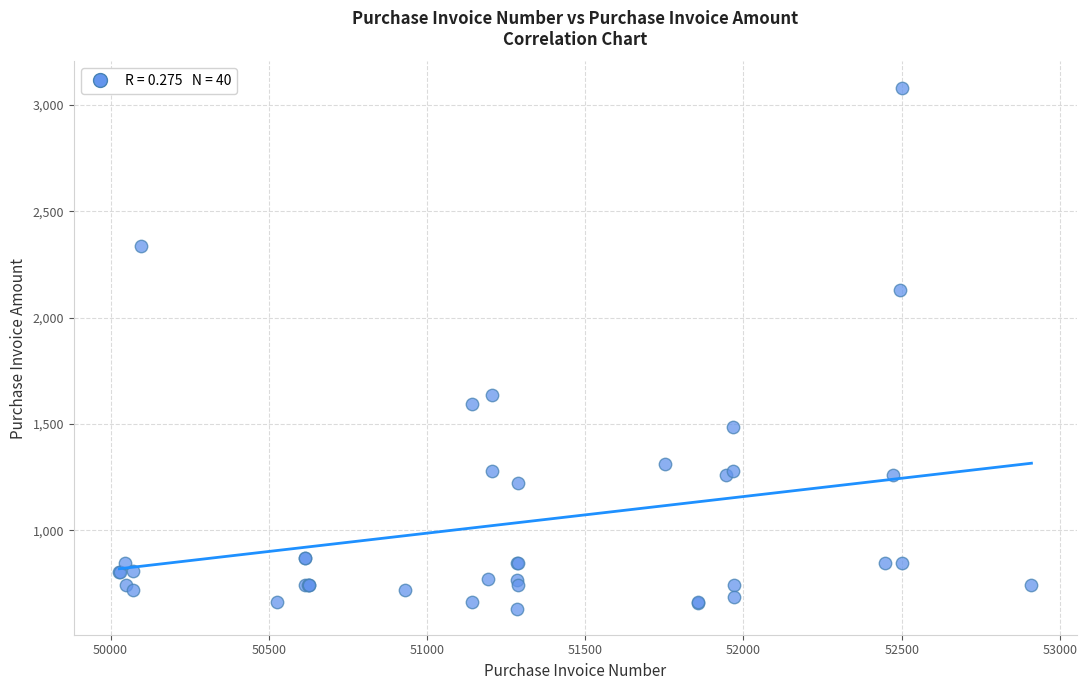

What Y value in the scatter plot is closest to 1857?

1635.0